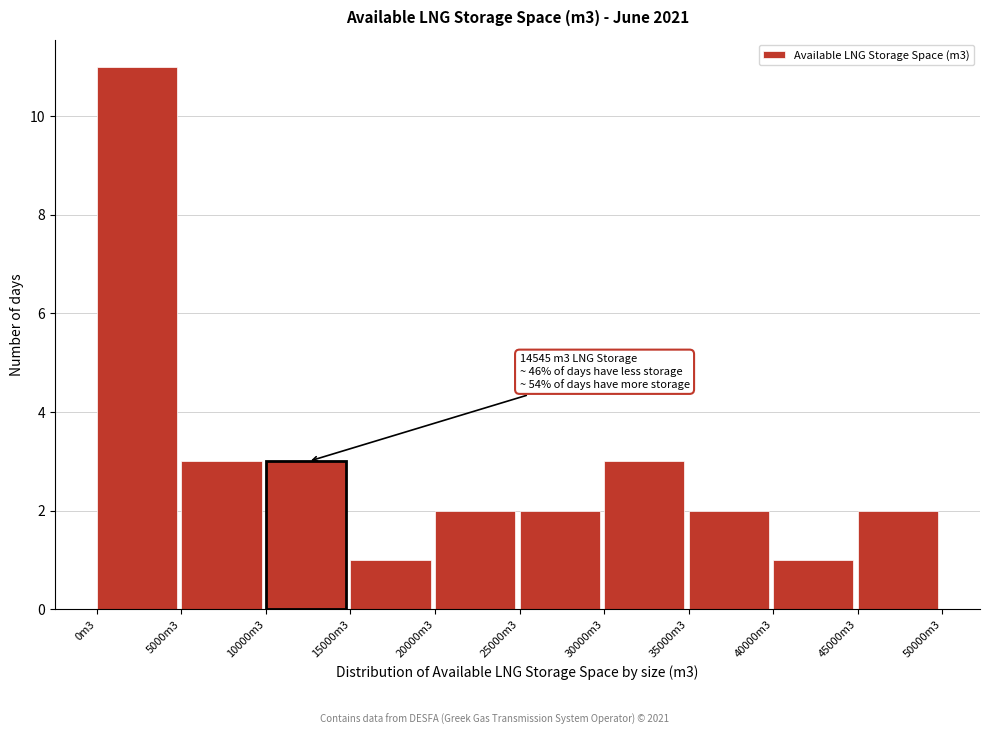

Reading left to right, list all the values displayed in this chart.

11	3	3	1	2	2	3	2	1	2